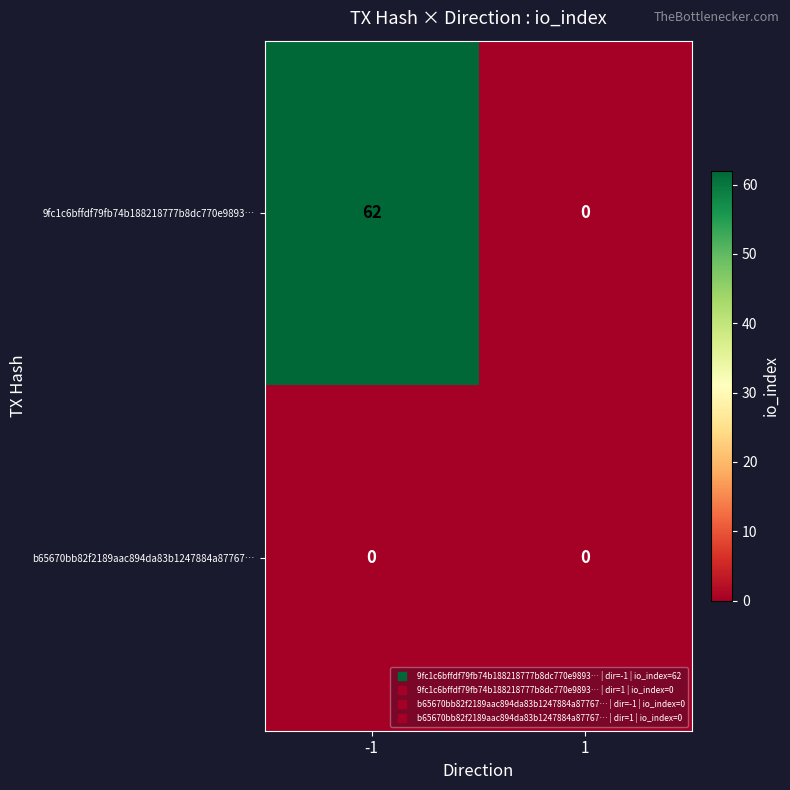

Reading right to left, transcribe all the data shown in this chart.

9fc1c6bffdf79fb74b188218777b8dc770e9893…: 1=0	-1=62
b65670bb82f2189aac894da83b1247884a87767…: 1=0	-1=0